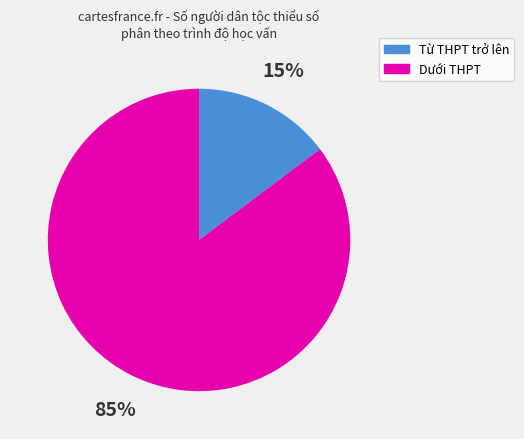

Is there a majority slice in this chart?

Yes